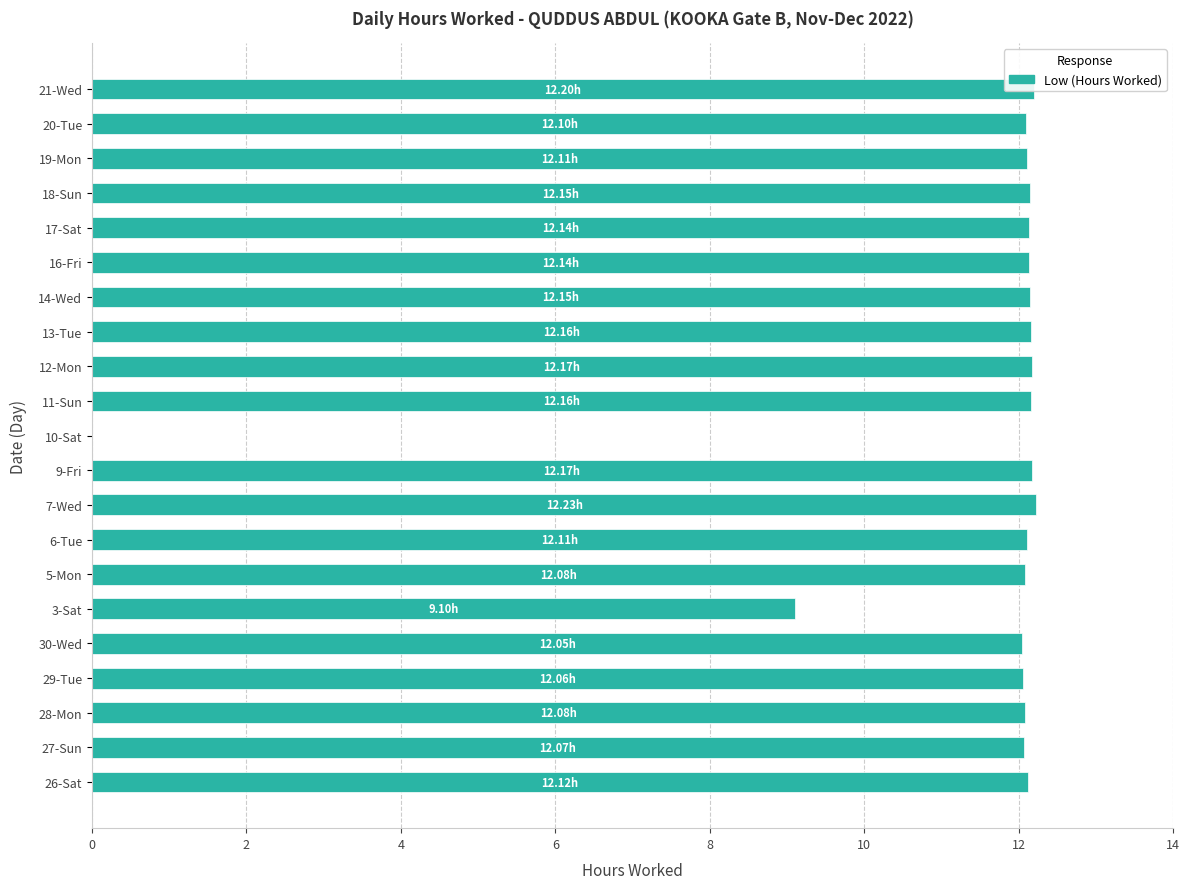

Approximately how many times larger is the value at 18-Sun compared to 26-Sat?

1.0